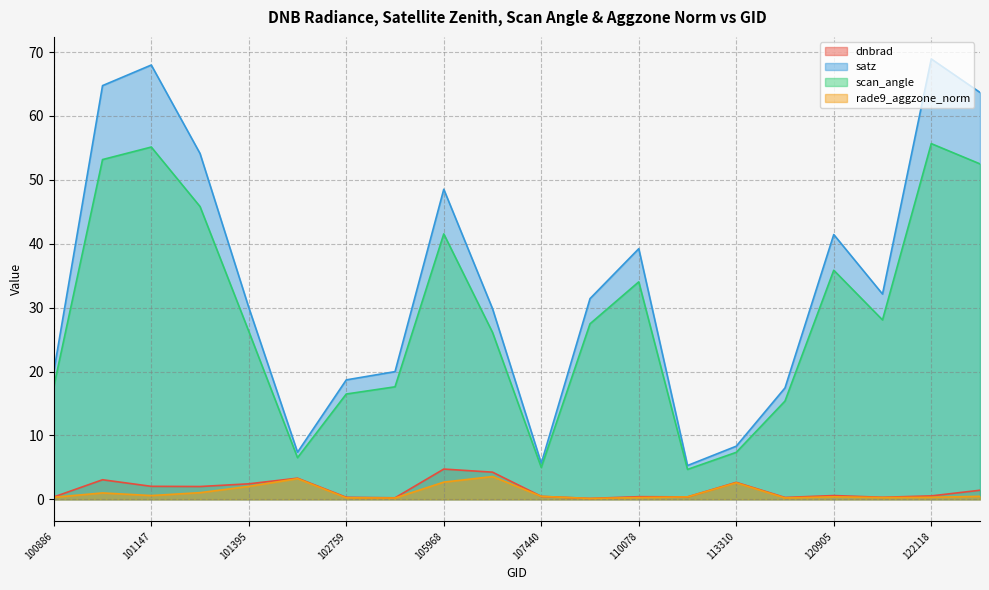

How many lines are shown in the chart?

4